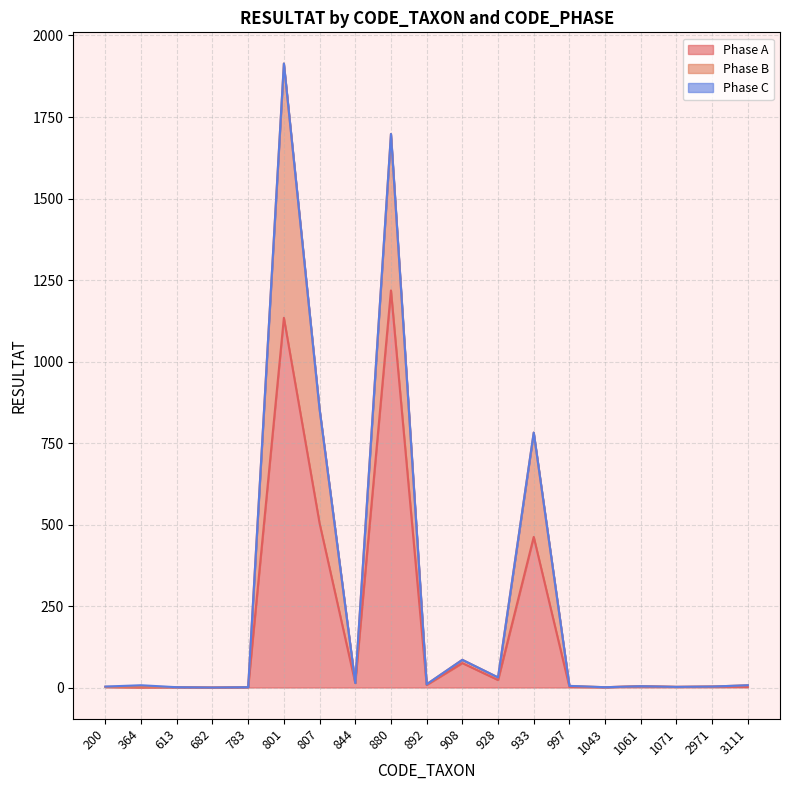

True or false: Phase A and Phase B cross at least once.

False